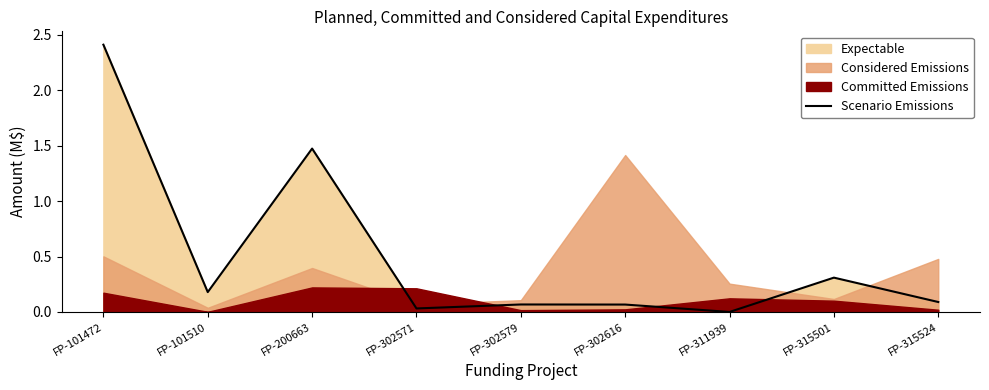

Between FP-315524 and FP-200663, which is larger?

FP-200663